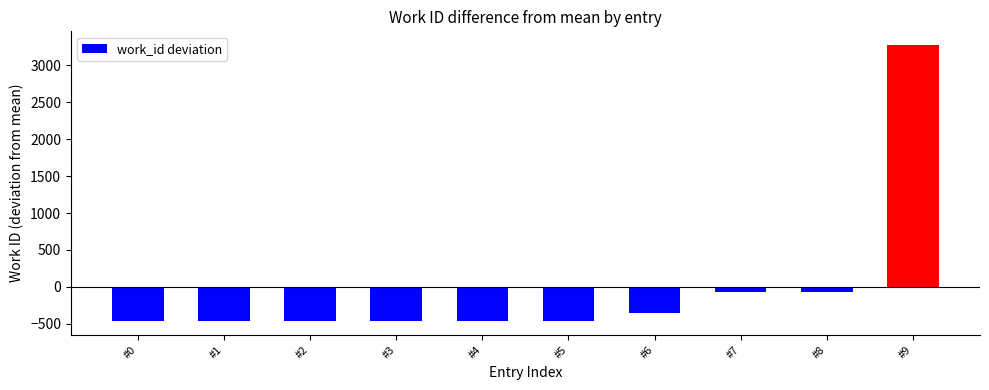

What is the value of the 5th bar from the left?

-464